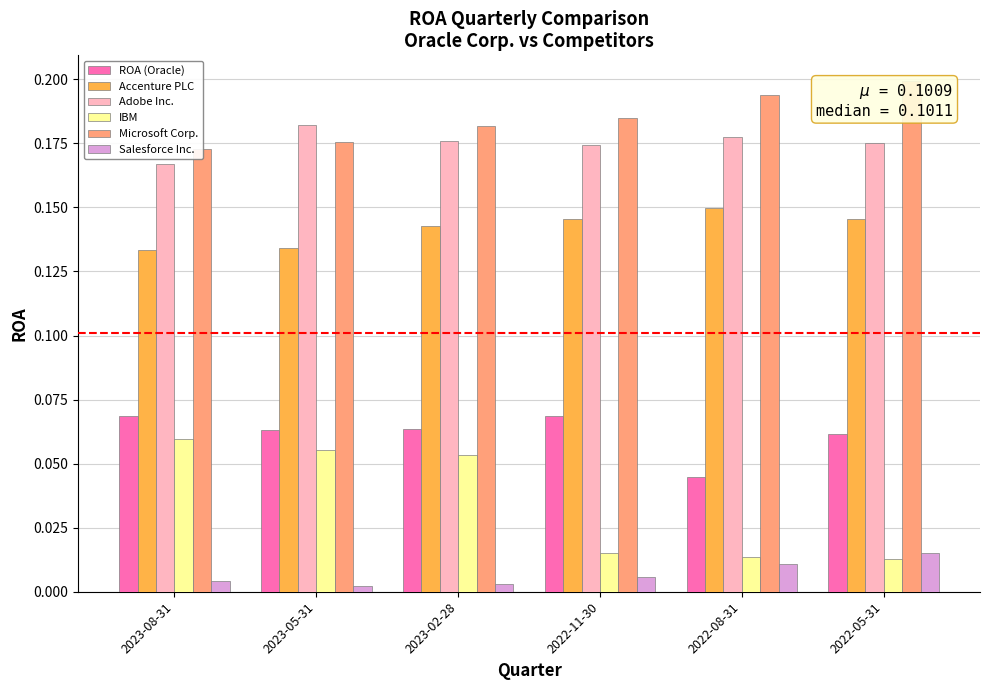

The value of Accenture PLC at 2023-08-31 is 0.2. True or false?

False